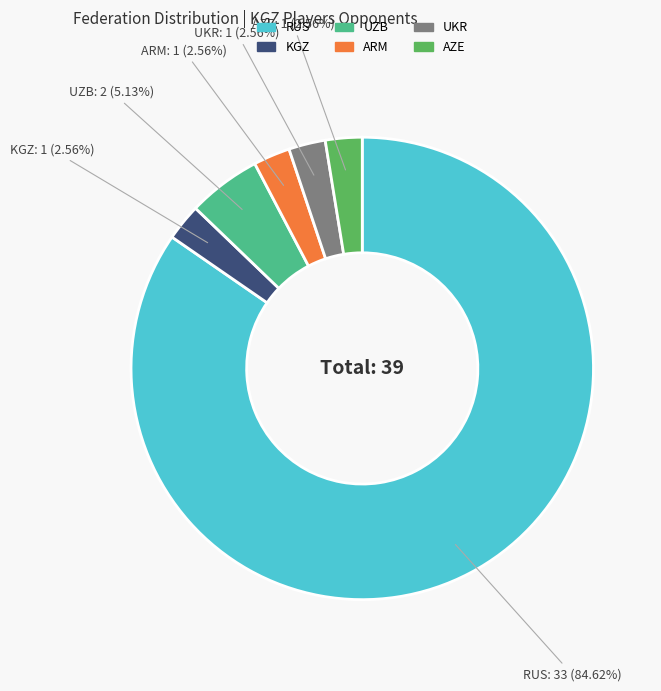

Which slice is the largest?

RUS: 33